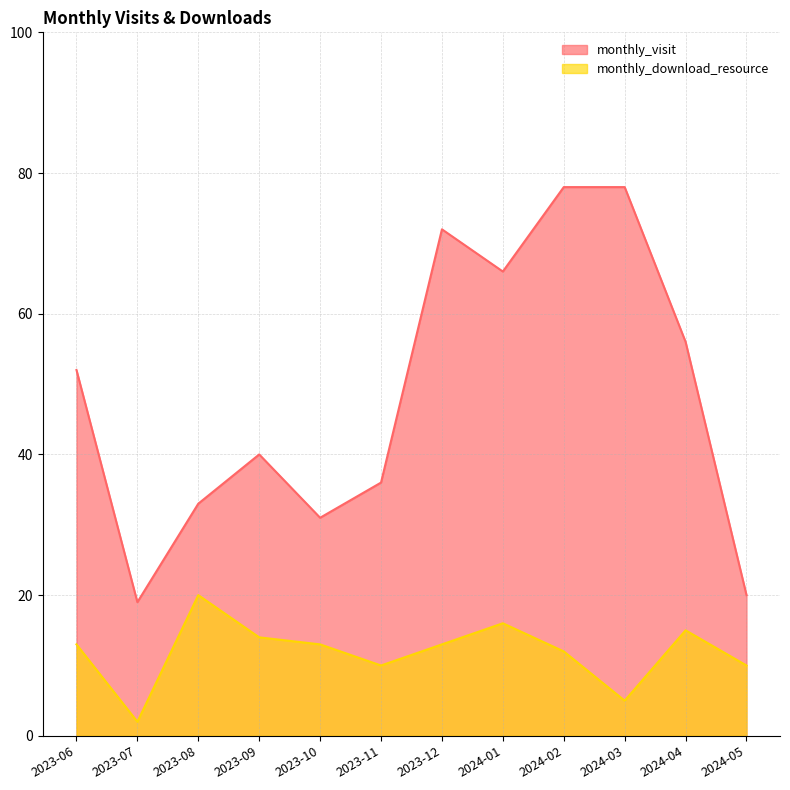

List the labels in order of monthly_visit value, smallest first.

2023-07, 2024-05, 2023-10, 2023-08, 2023-11, 2023-09, 2023-06, 2024-04, 2024-01, 2023-12, 2024-02, 2024-03